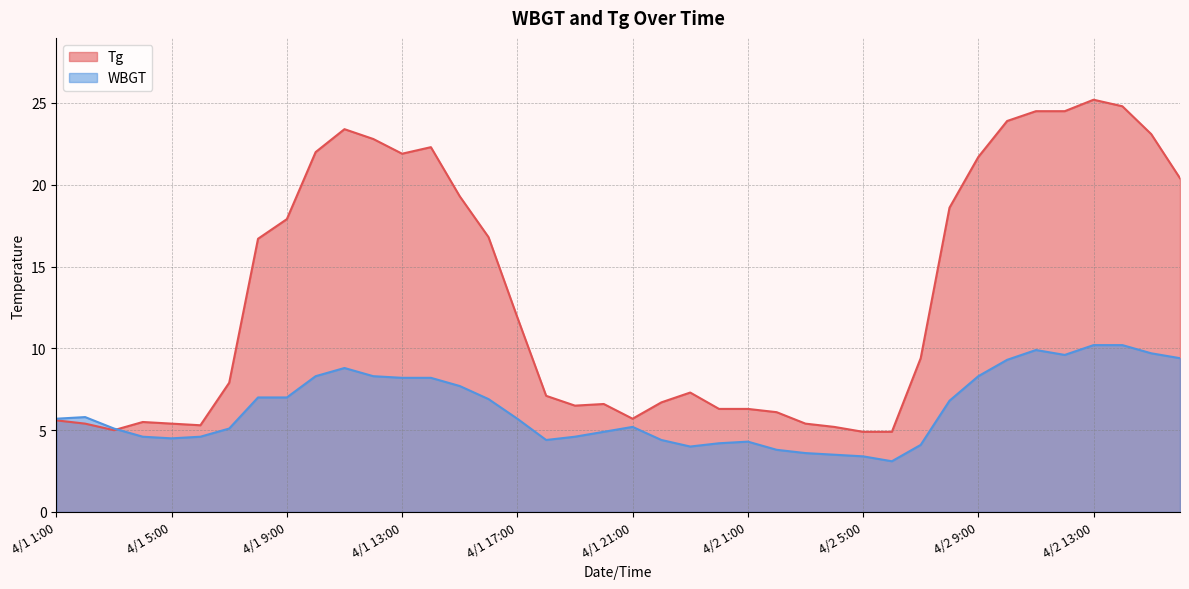

Read the WBGT value at 4/1 11:00.

8.8